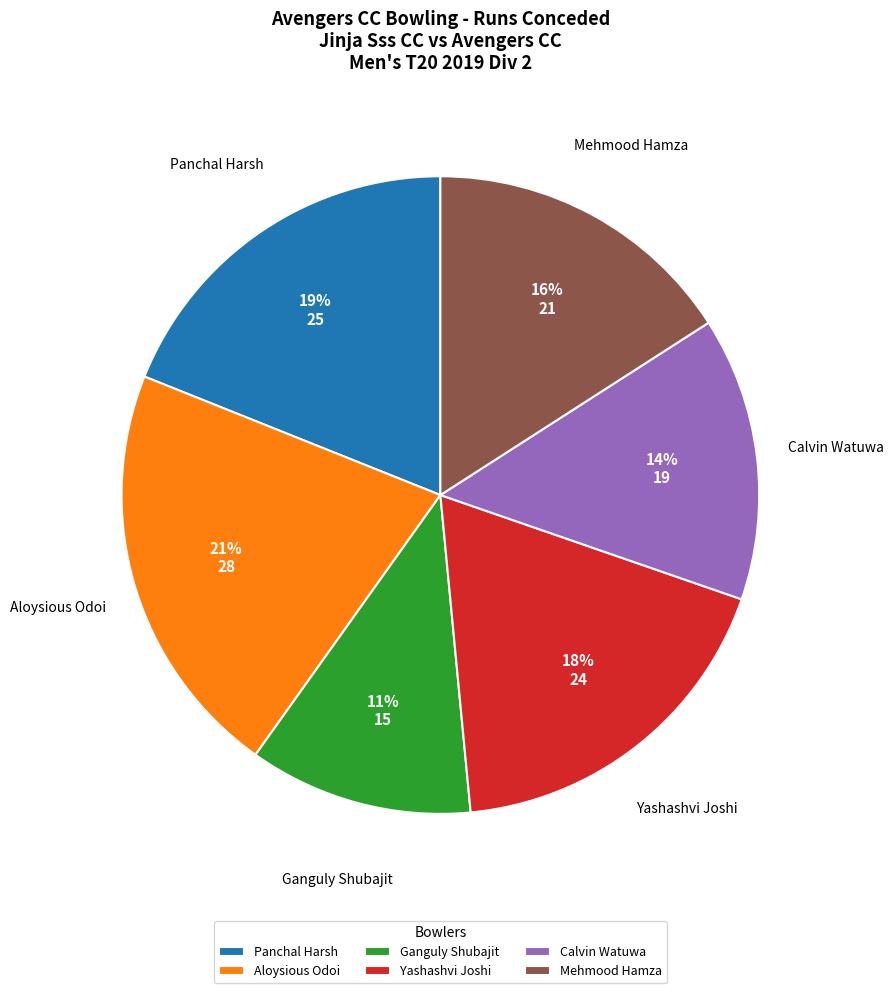

Do Calvin Watuwa and Yashashvi Joshi together represent more than half of the pie?

No